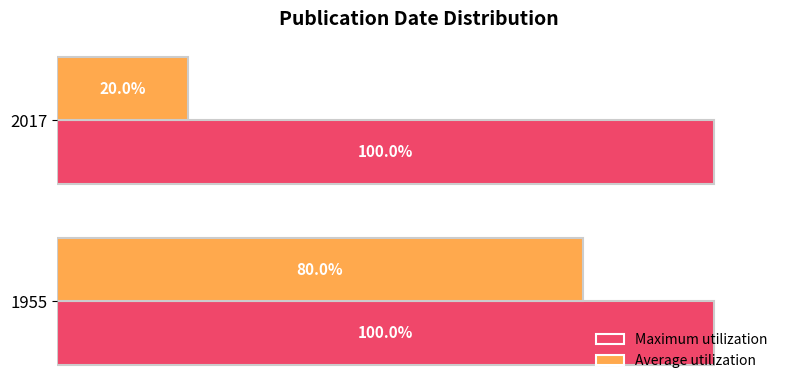

Rank the series by their average value, from highest to lowest.

Maximum utilization, Average utilization